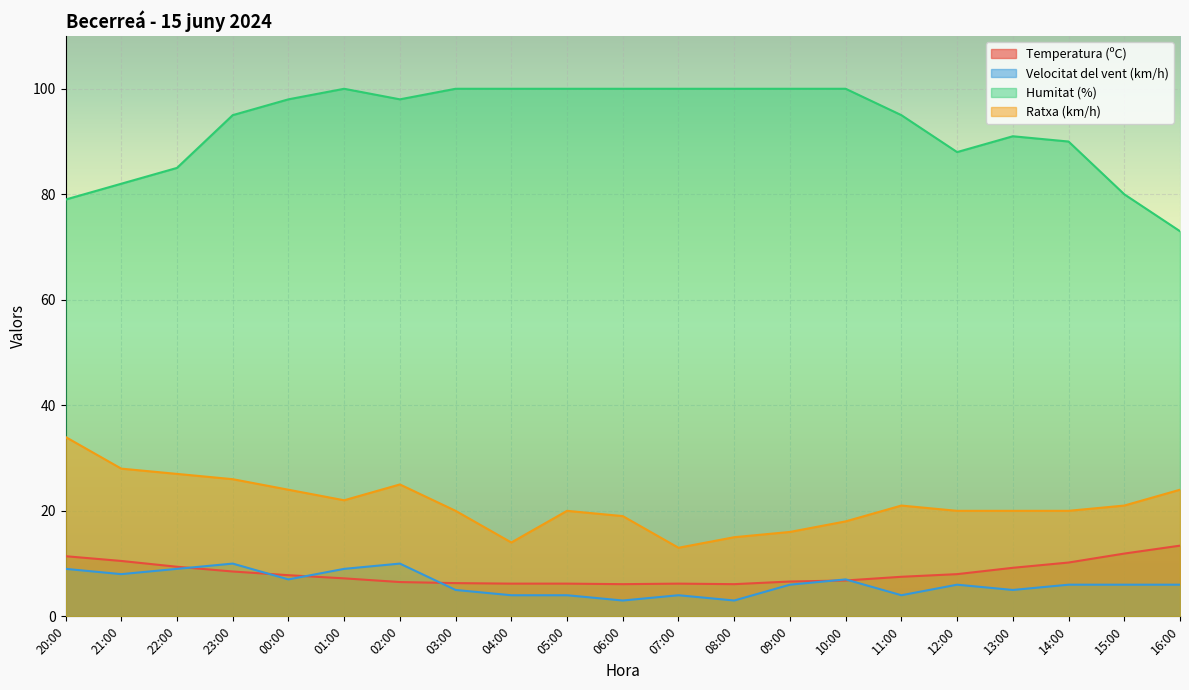

Rank the series at 16:00 from lowest to highest value.

Velocitat del vent (km/h), Temperatura (ºC), Ratxa (km/h), Humitat (%)